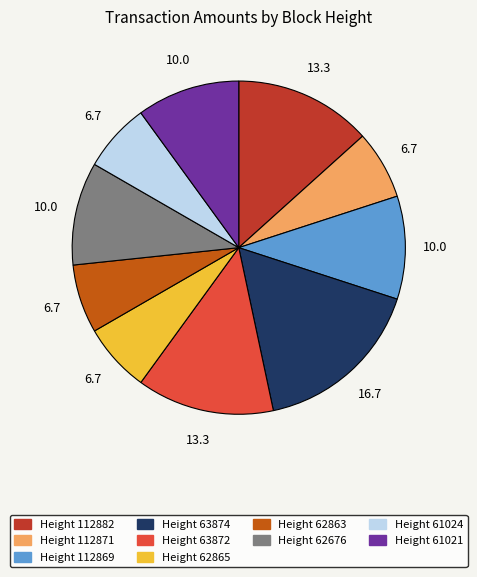

Is it true that Height 62863 is 7% of the pie?

True